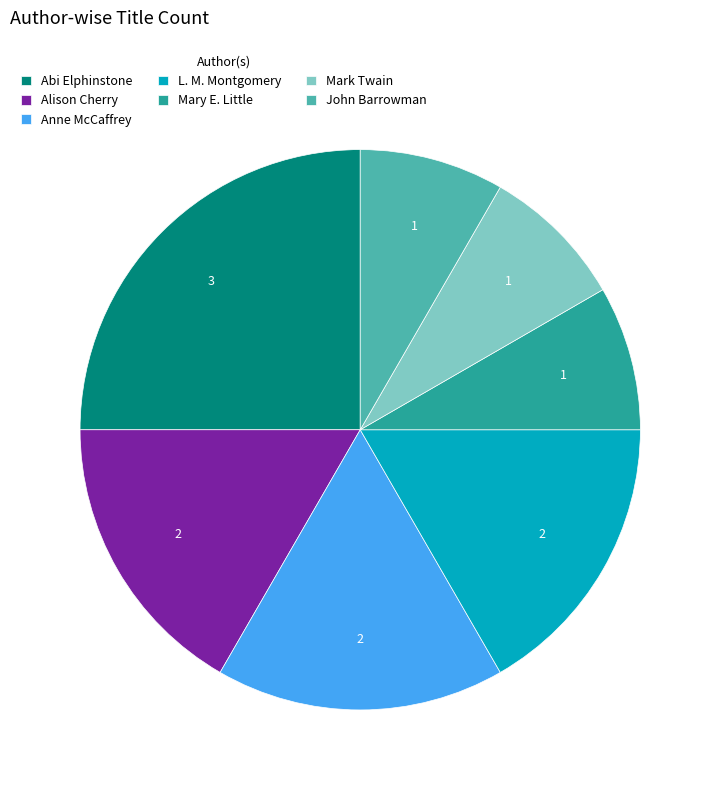

Which has a higher value, Abi Elphinstone or John Barrowman?

Abi Elphinstone